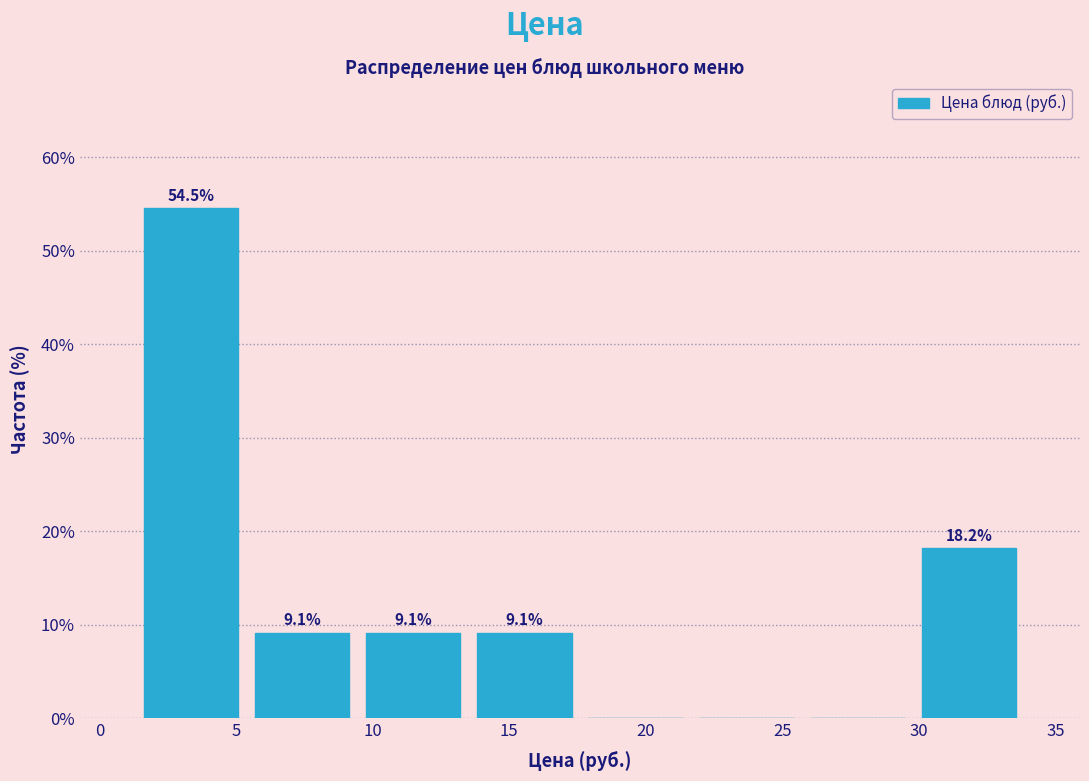

Which range on the x-axis has the tallest bar?

1.5 to 5.5